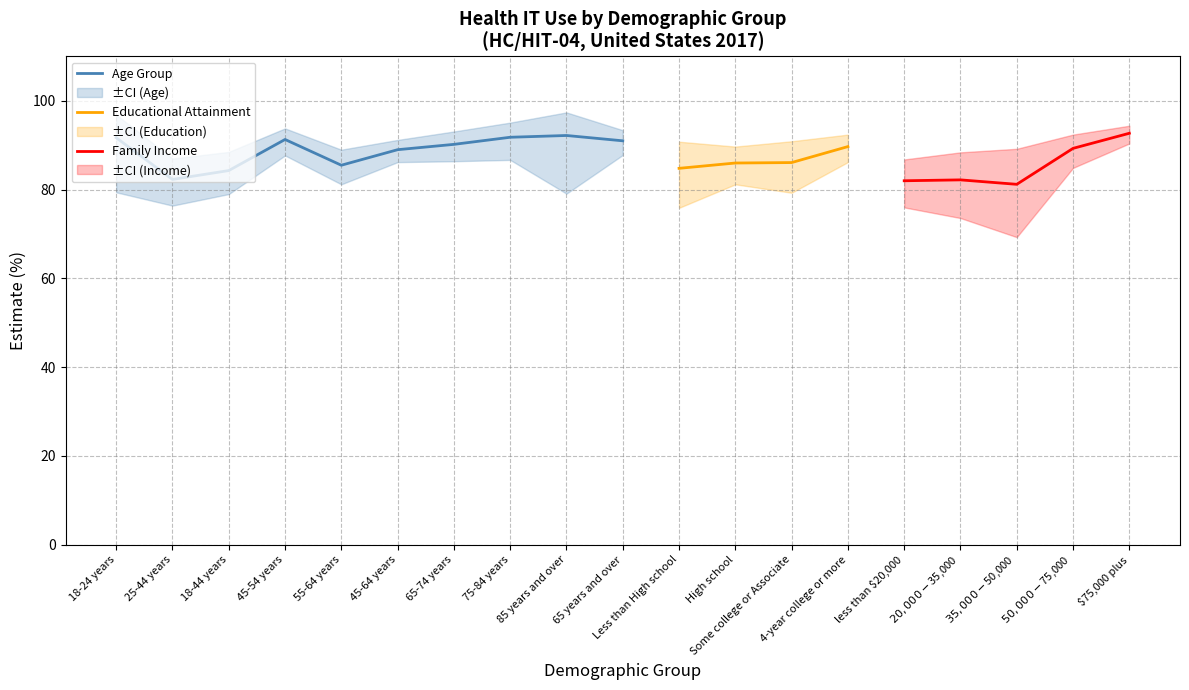

What is the difference between the second highest and second lowest values in the Lower CI series?

8.7